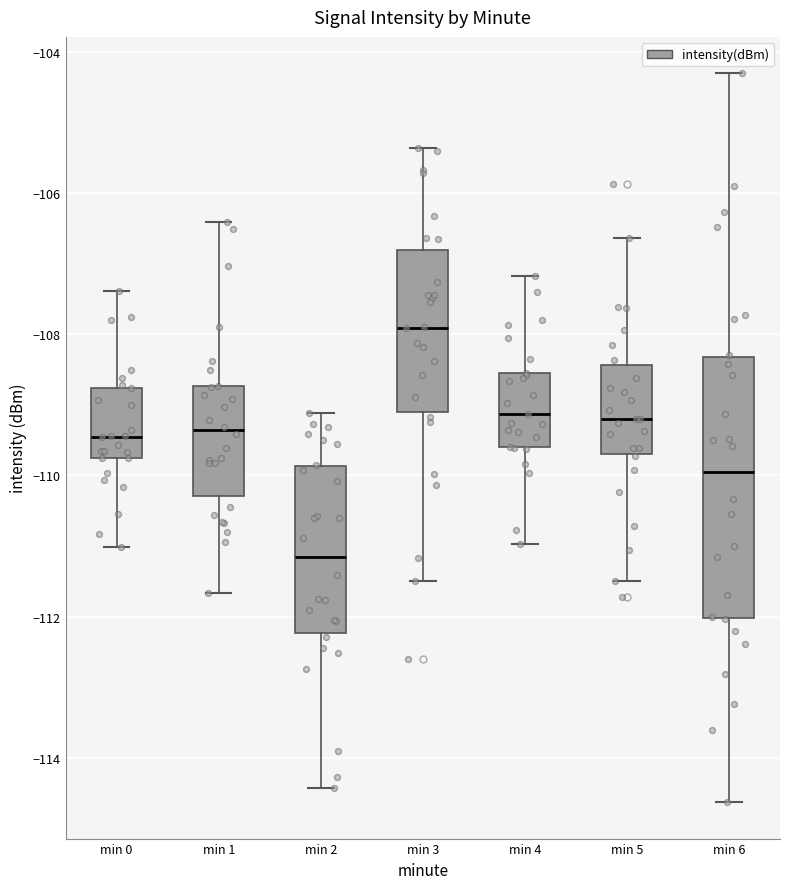

Where is the upper edge of the box for min 1 on the y-axis? The values are not printed on the chart, so give them approximately, as read against the axis.

-108.8